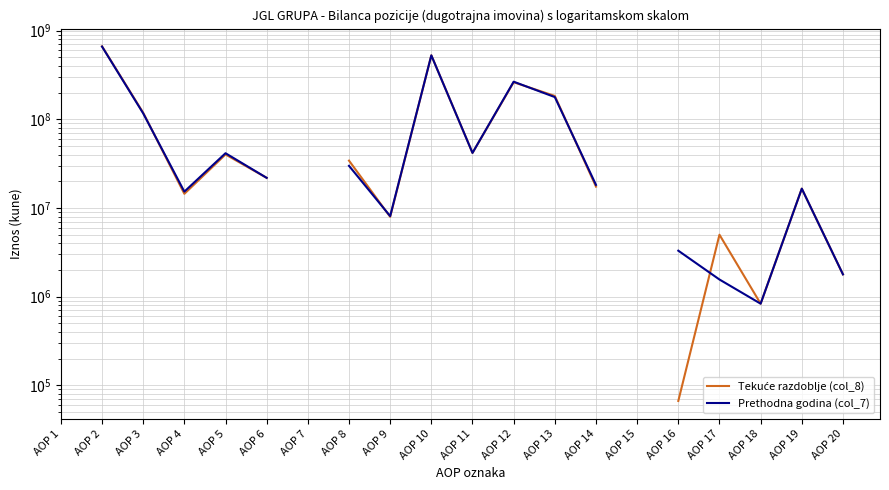

At which category is the sum across all series the highest?

AOP 2